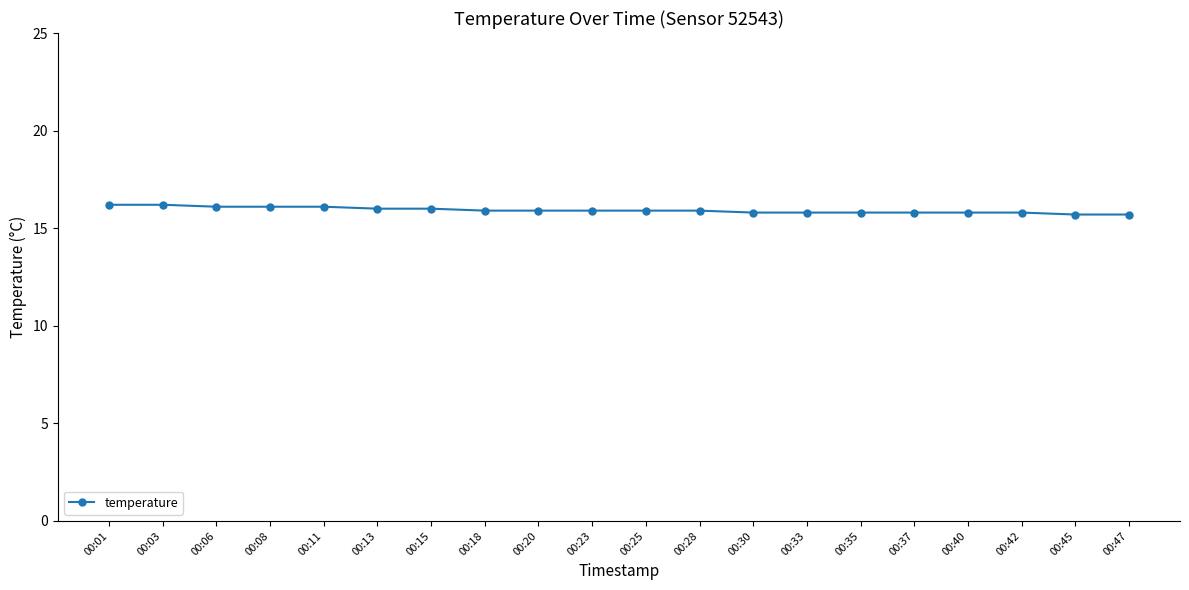

What is the average value?

15.9